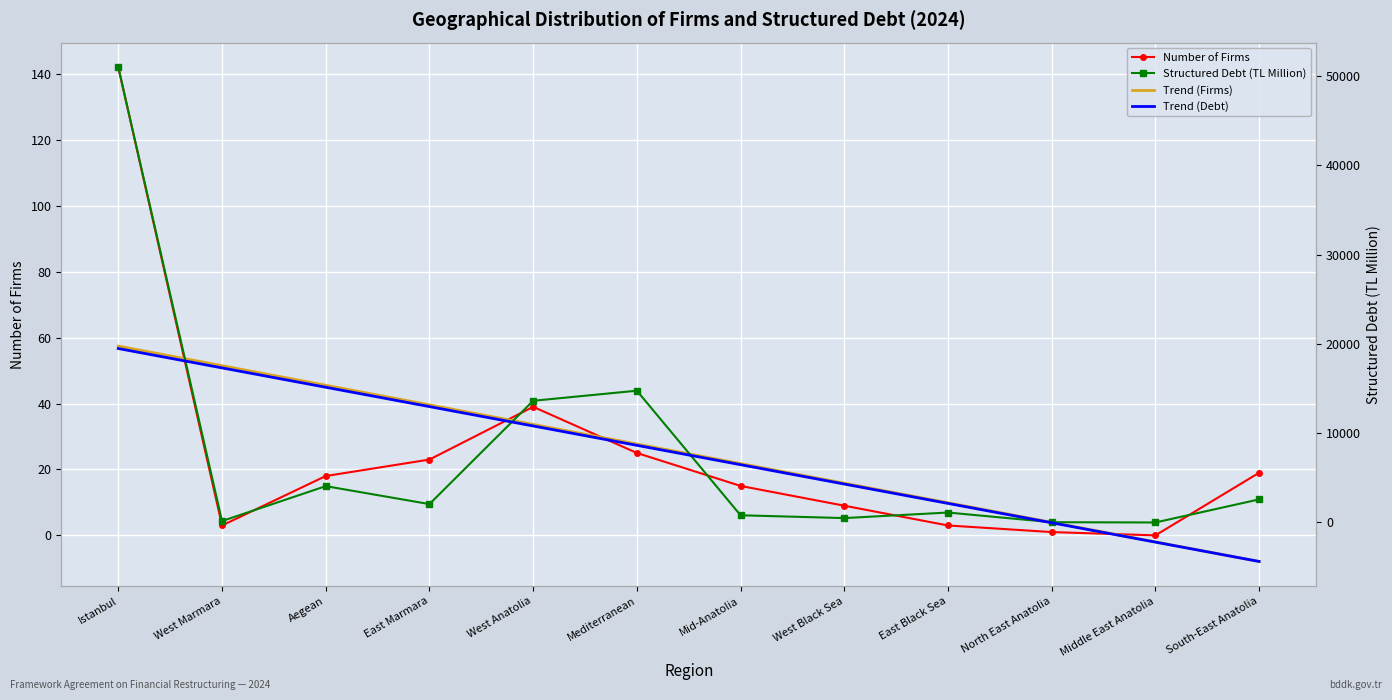

After their last crossing, which series has the higher values: Trend (Firms) or Trend (Debt)?

Trend (Firms)